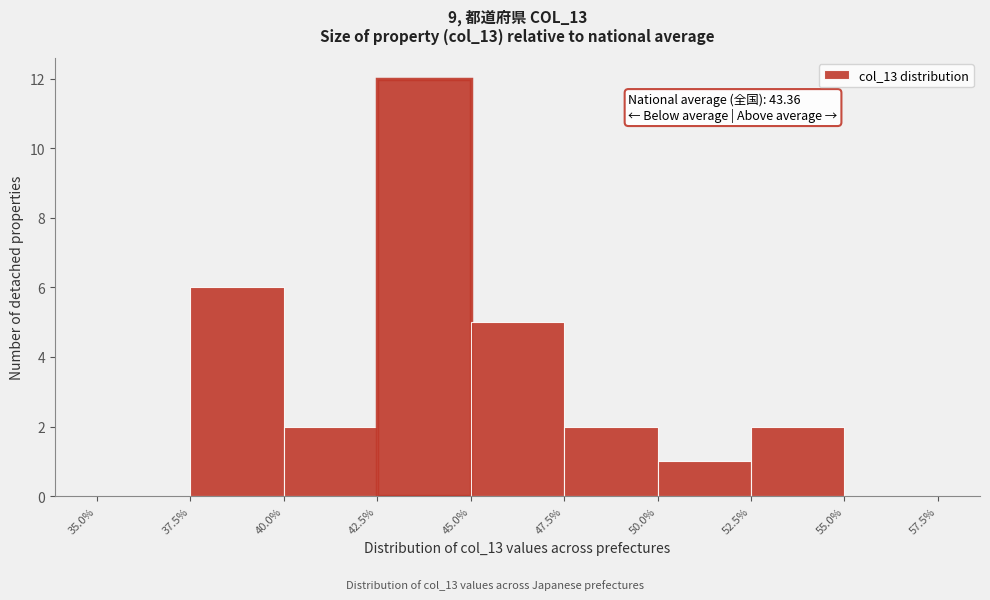

Which range on the x-axis has the tallest bar?

42.5% to 45.0%